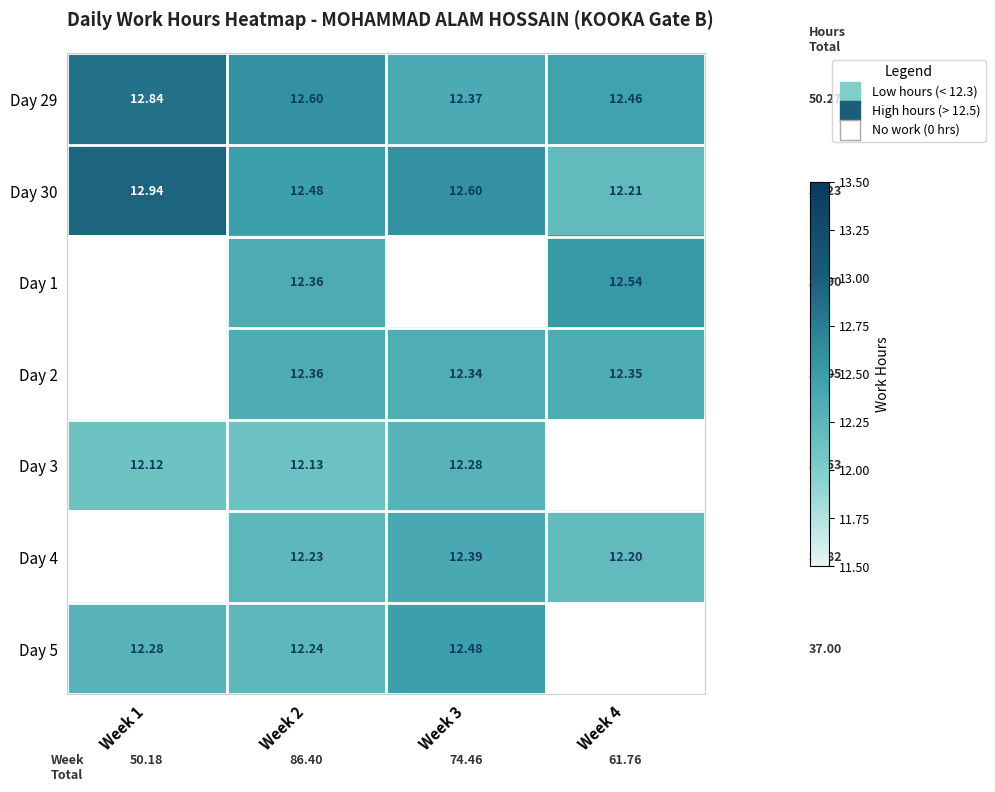

Is the value of Day 5 at Week 1 greater than the value of Day 29 at Week 4?

No